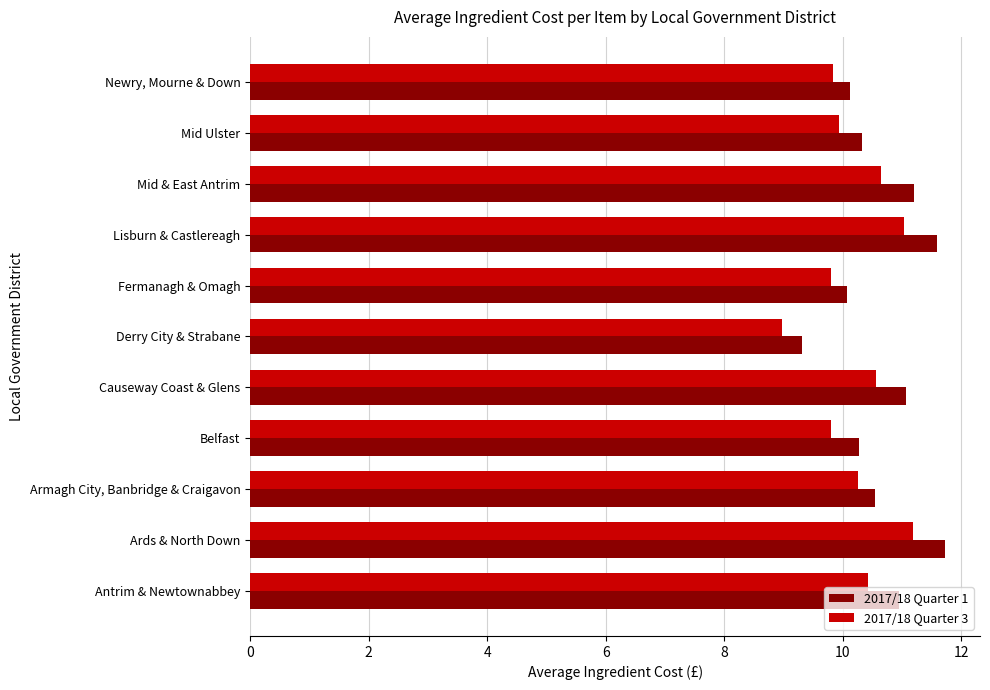

What is the sum of all 2017/18 Quarter 1 values?

117.2